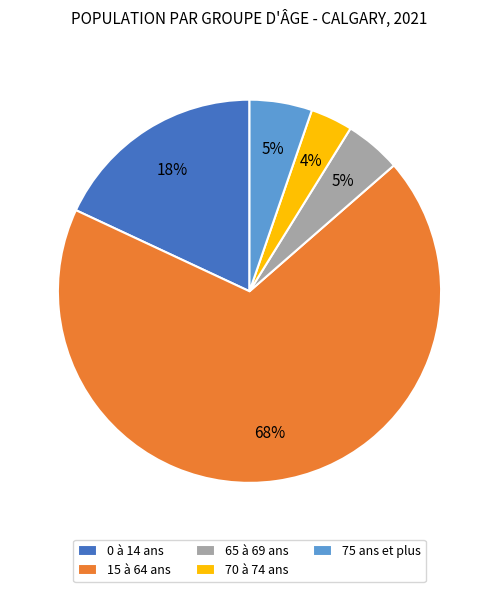

Combined, do 65 à 69 ans and 0 à 14 ans account for over 50%?

No